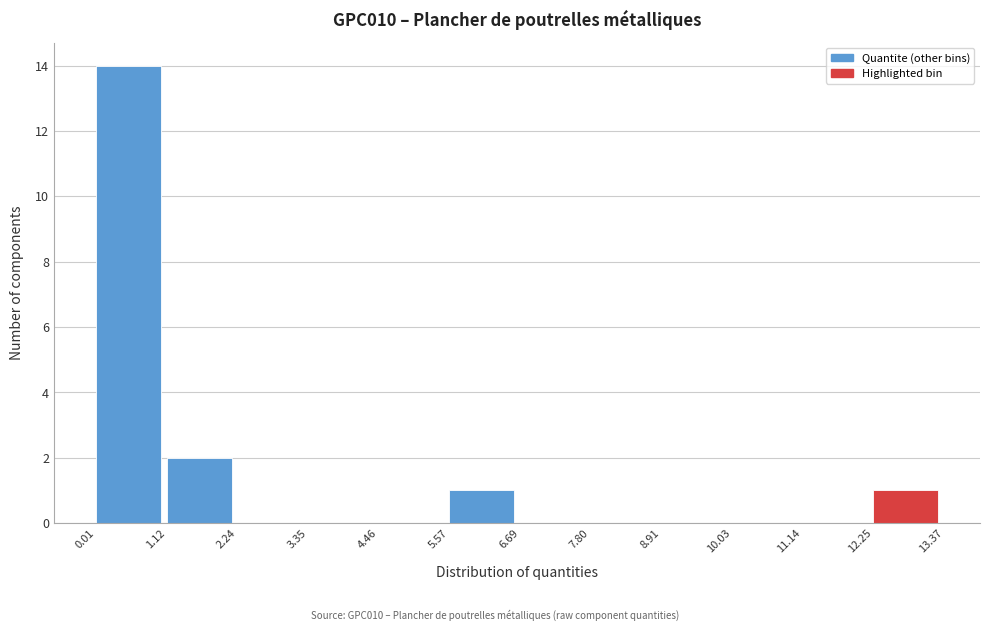

Reading left to right, list every bar in this chart as the range it spans on the x-axis followed by its height. The values are not printed on the chart, so give them approximately, as read against the axis.

0.01 to 1.12: 14
1.12 to 2.24: 2
2.24 to 3.35: 0
3.35 to 4.46: 0
4.46 to 5.57: 0
5.57 to 6.69: 1
6.69 to 7.80: 0
7.80 to 8.91: 0
8.91 to 10.03: 0
10.03 to 11.14: 0
11.14 to 12.25: 0
12.25 to 13.37: 1